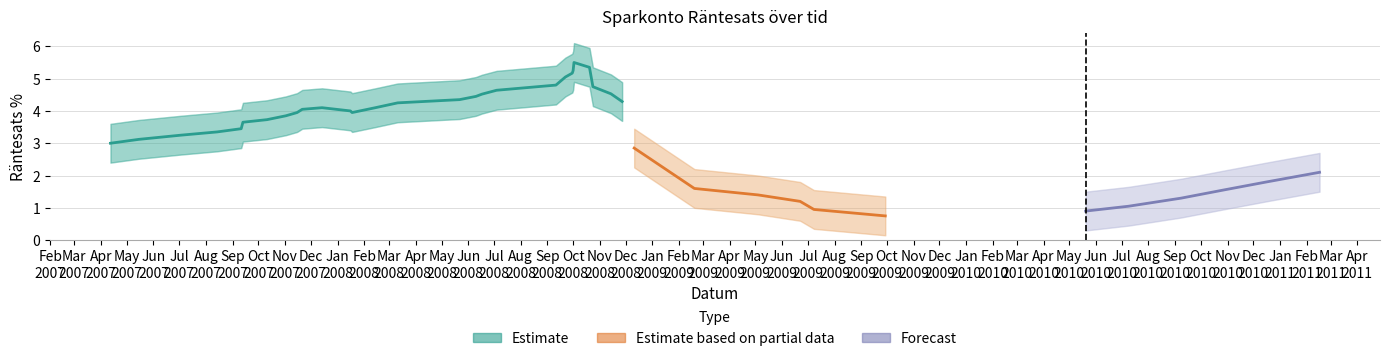

What is the difference between the second highest and minimum values?

4.6